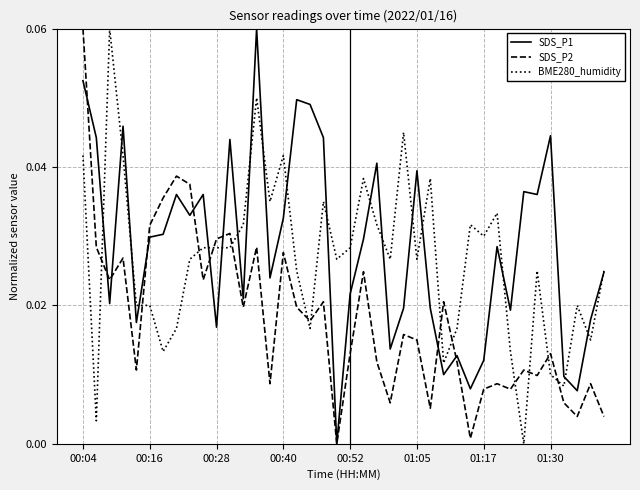

Rank the series by their average value, from highest to lowest.

SDS_P1, BME280_humidity, SDS_P2